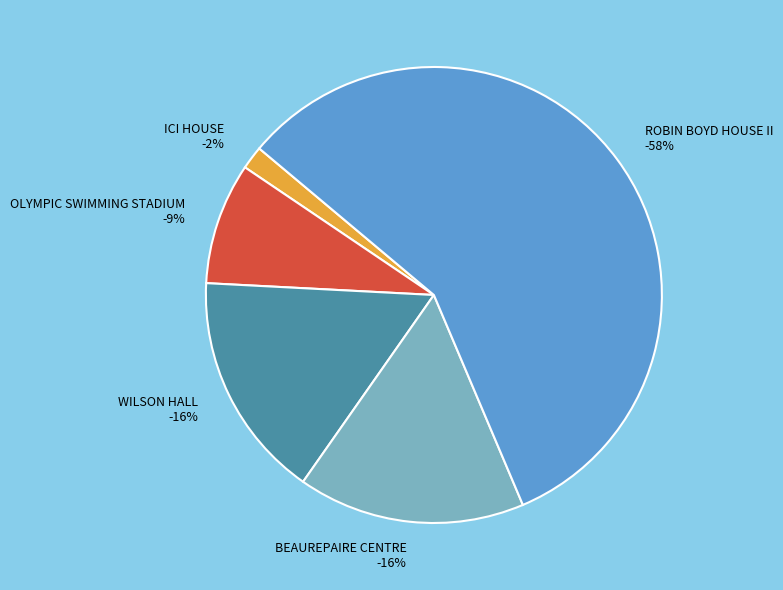

True or false: BEAUREPAIRE CENTRE accounts for 27% of the total.

False